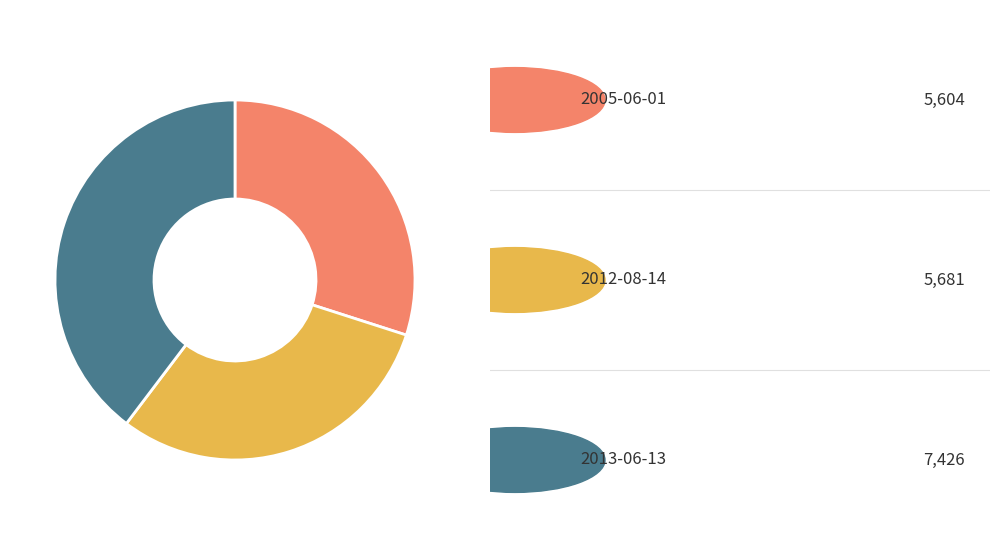

Is there a majority slice in this chart?

No